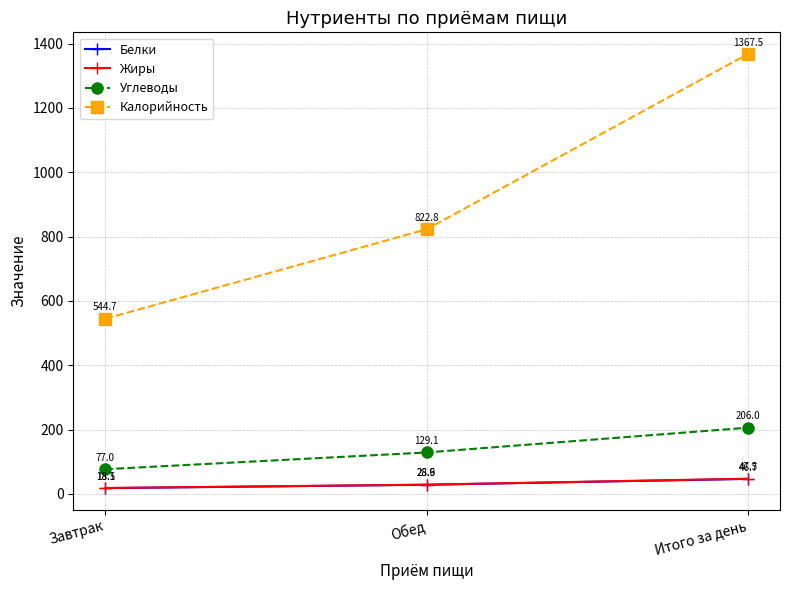

Between Обед and Итого за день, which series saw the biggest shift?

Калорийность